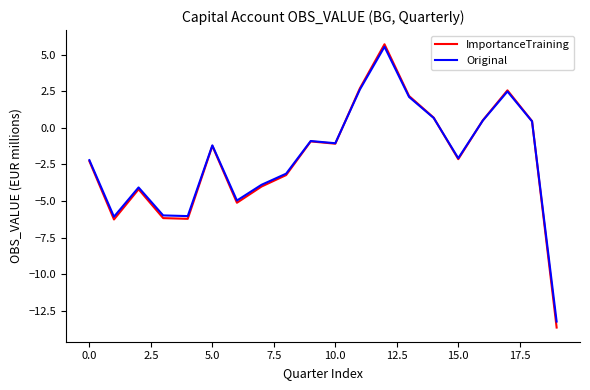

In Original, how many points are lower than both neighbors (excluding endpoints)?

5